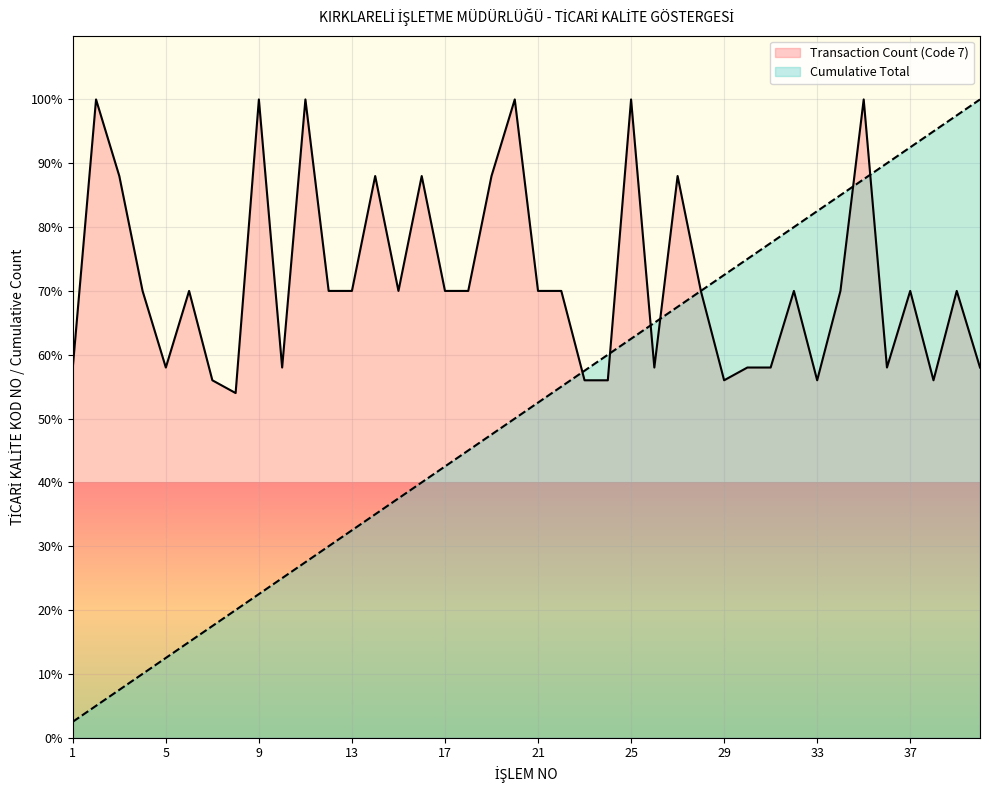

How many interior local valleys does the Transaction Count (Code 7) series have?

9